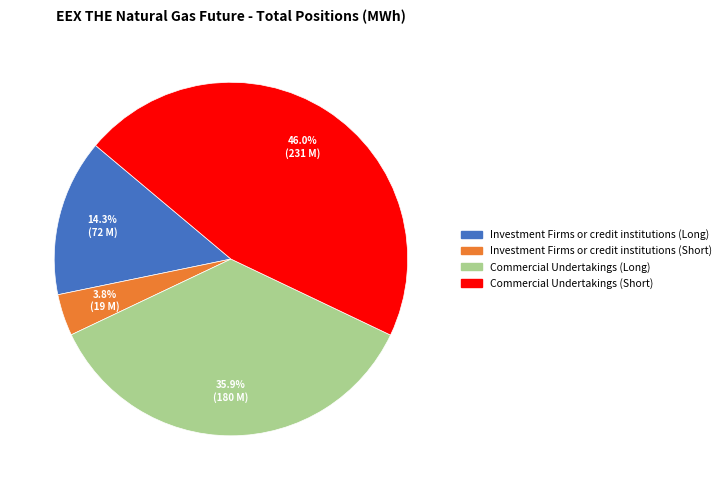

Does any single category account for the majority?

No